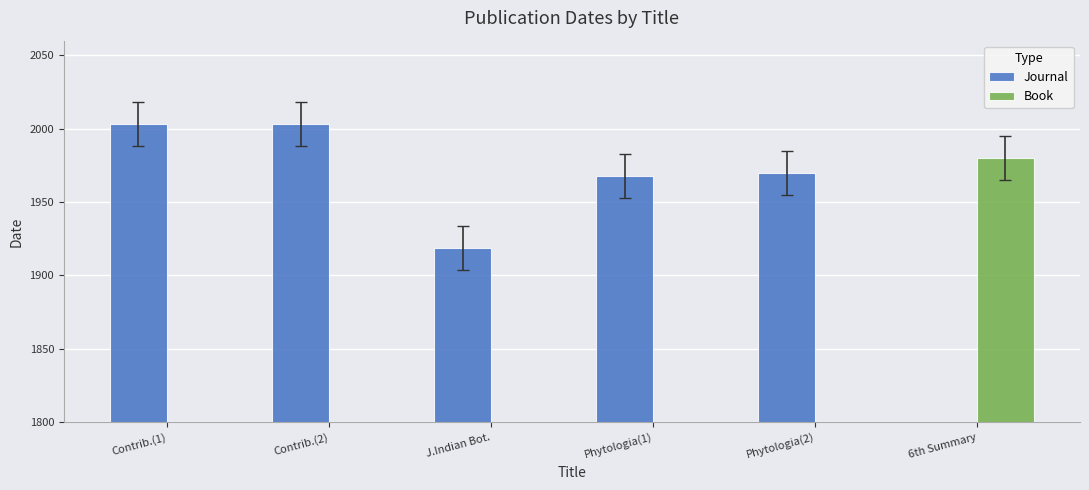

Which series changed the most between Contrib.(2) and 6th Summary?

Journal